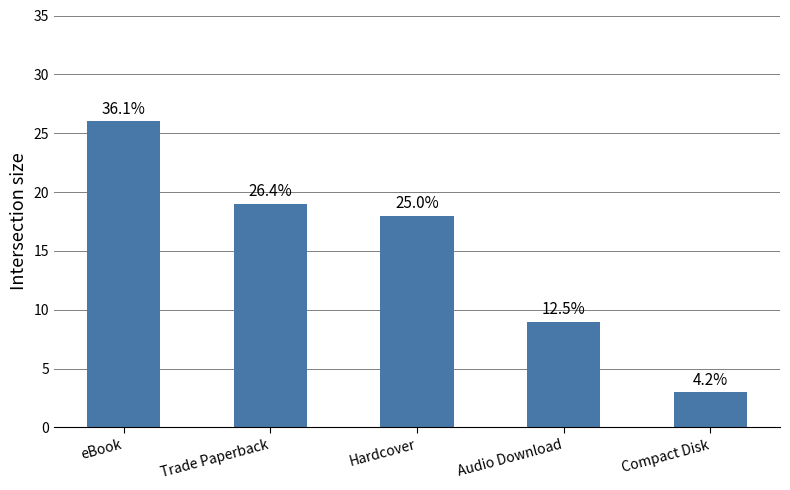

How many bars are there in total?

5